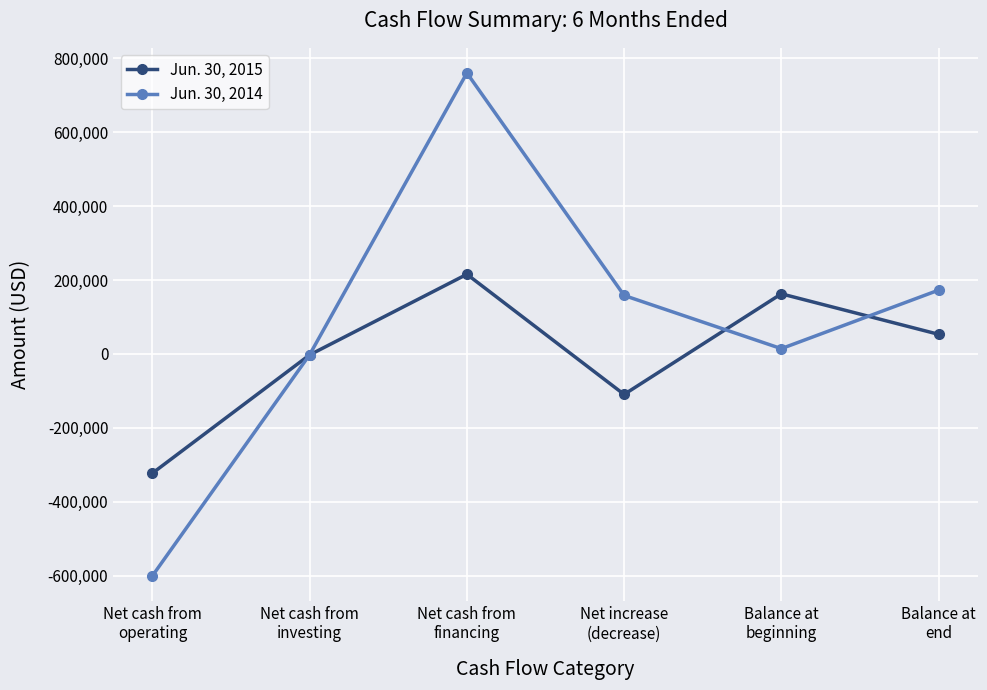

How many series are shown in this chart?

2